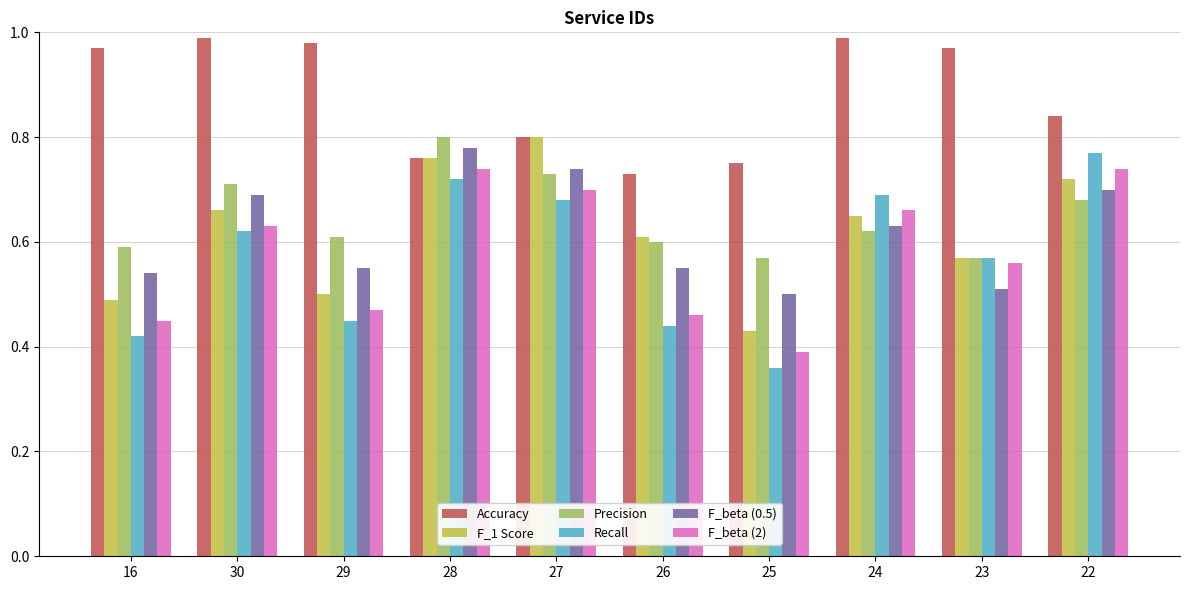

Rank the categories by F_1 Score value from highest to lowest.

27, 28, 22, 30, 24, 26, 23, 29, 16, 25